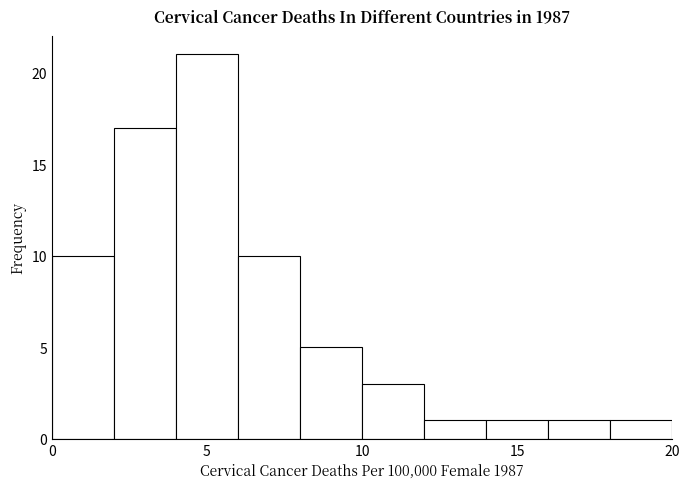

Over which range of the x-axis is the bar tallest?

4 to 6